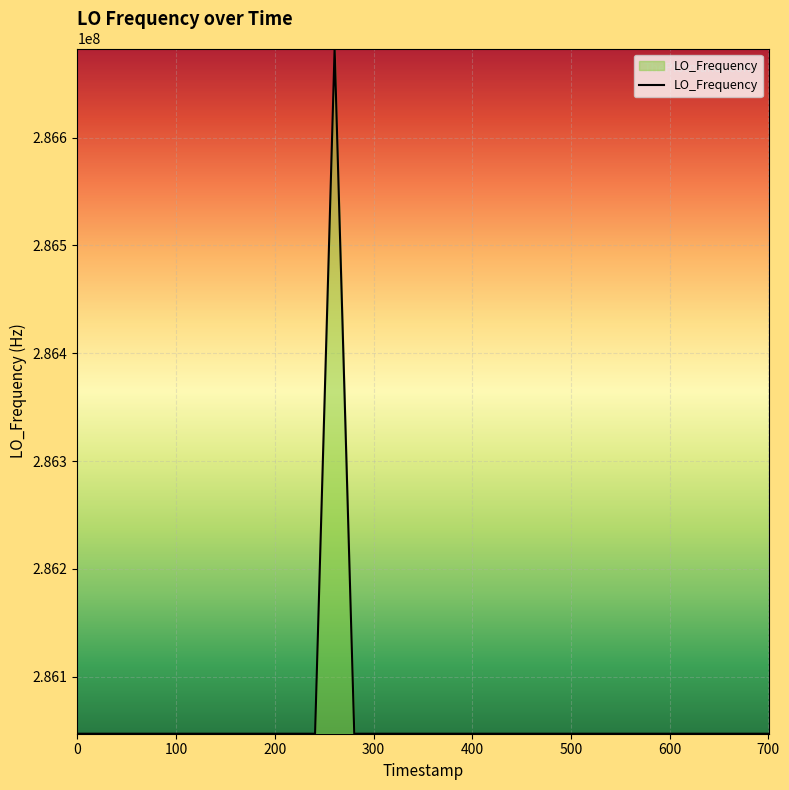

What is the difference between the maximum and minimum values?

635707.5